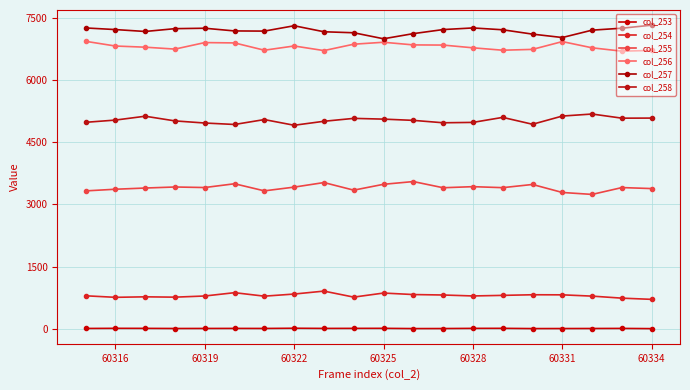

How many series are shown in this chart?

6